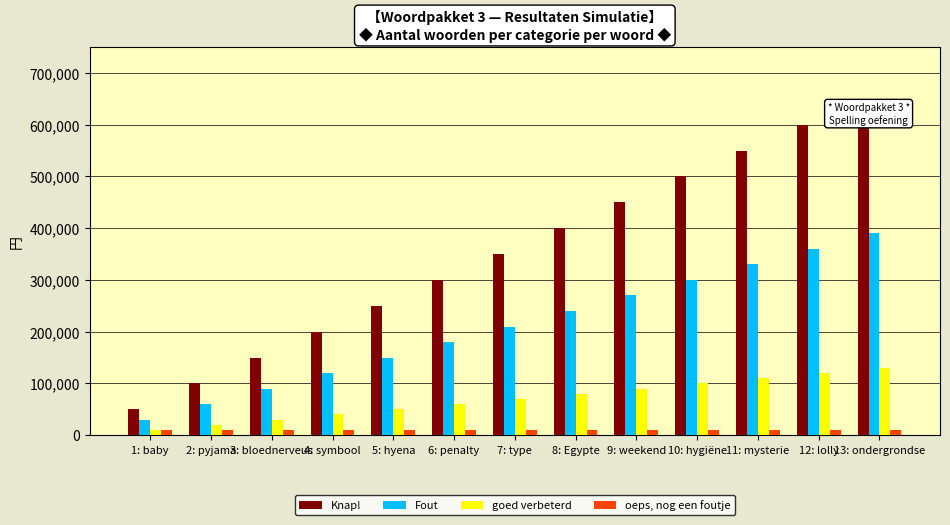

What position from the right is 10: hygiëne?

4